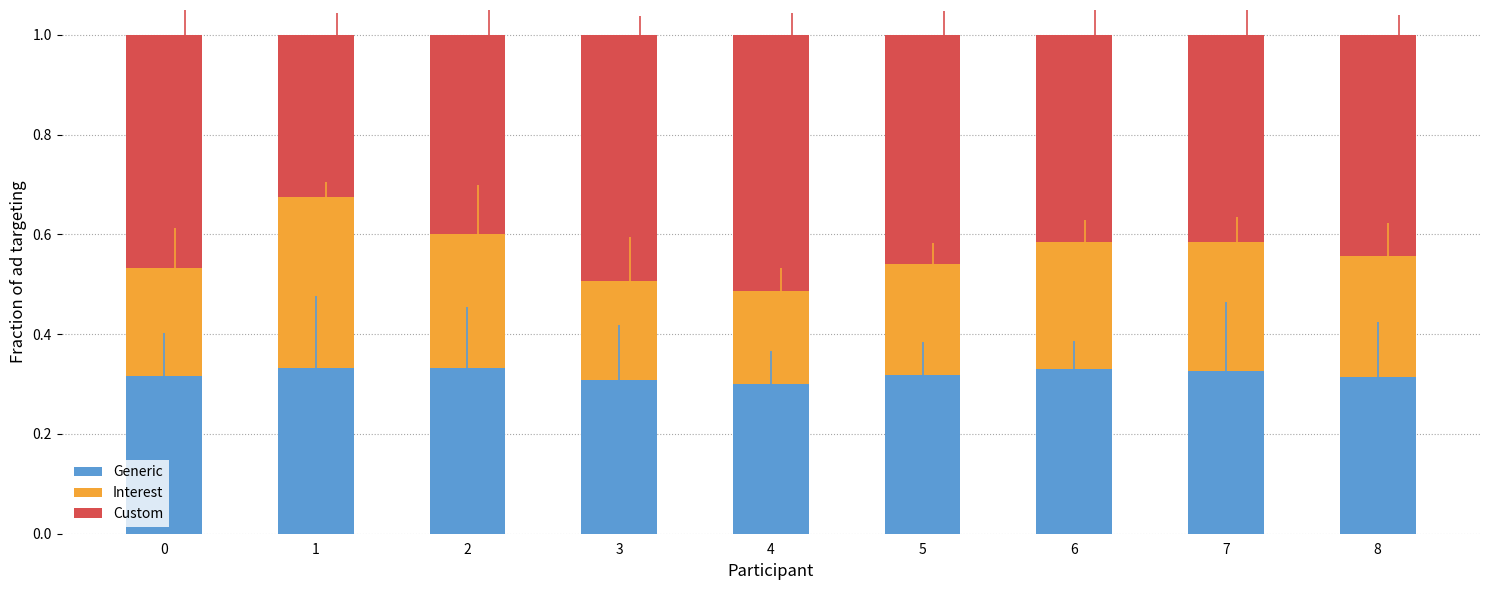

The Generic series shows 0.3 at 8. True or false?

True